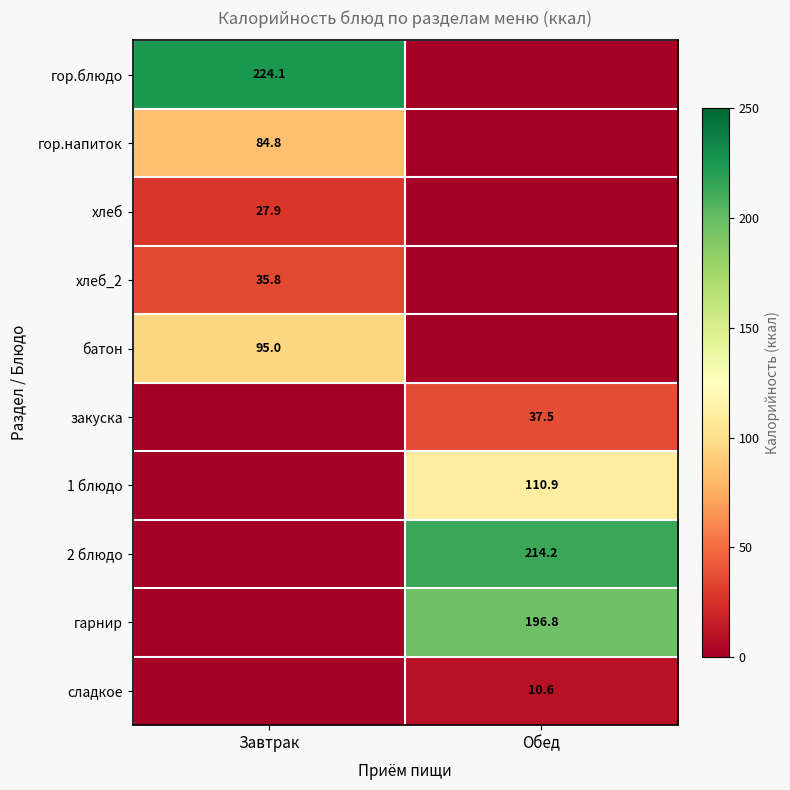

What is the spread (max minus min) of values at Обед?

214.2